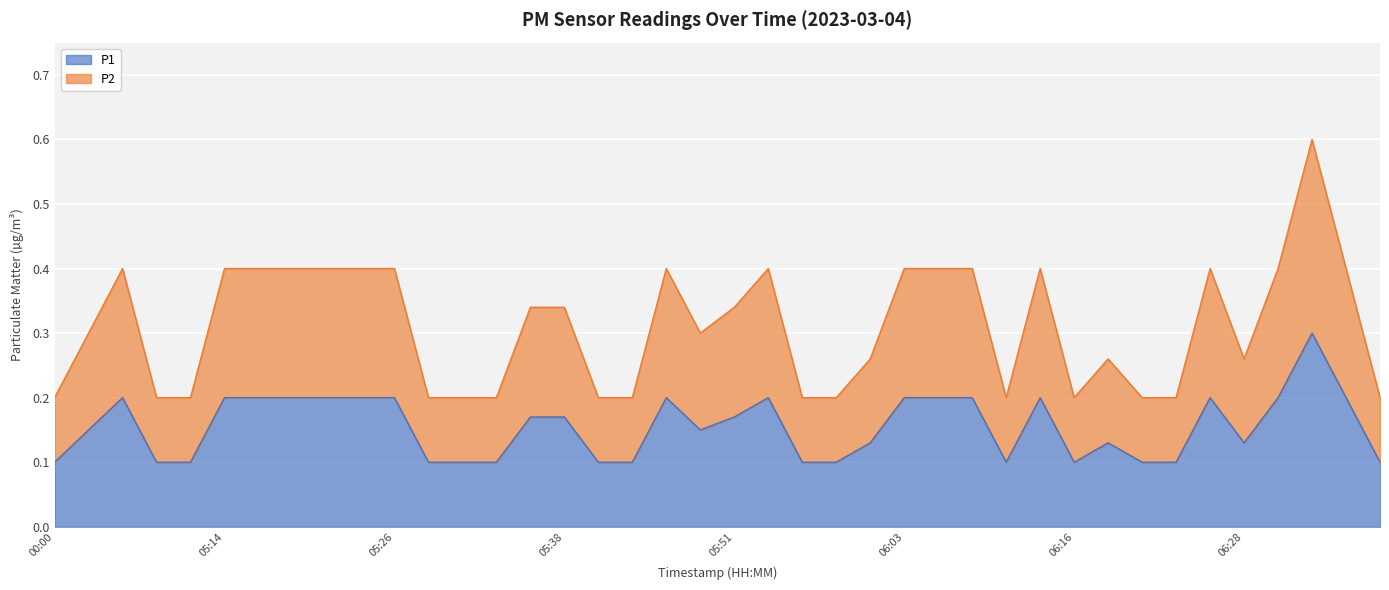

In P2, how many points are lower than both neighbors (excluding endpoints)?

4